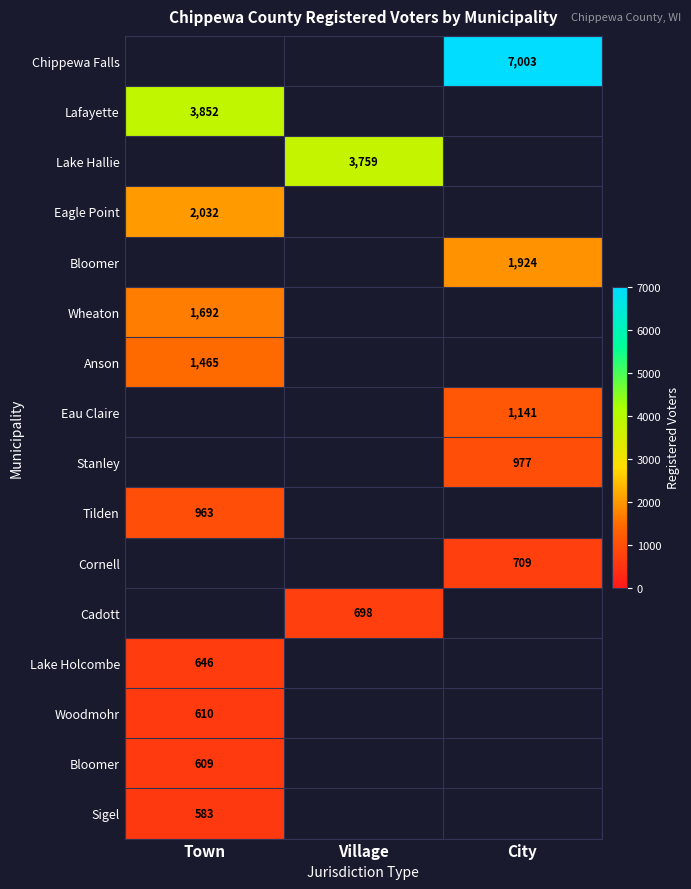

Count the number of data series in this chart.

16